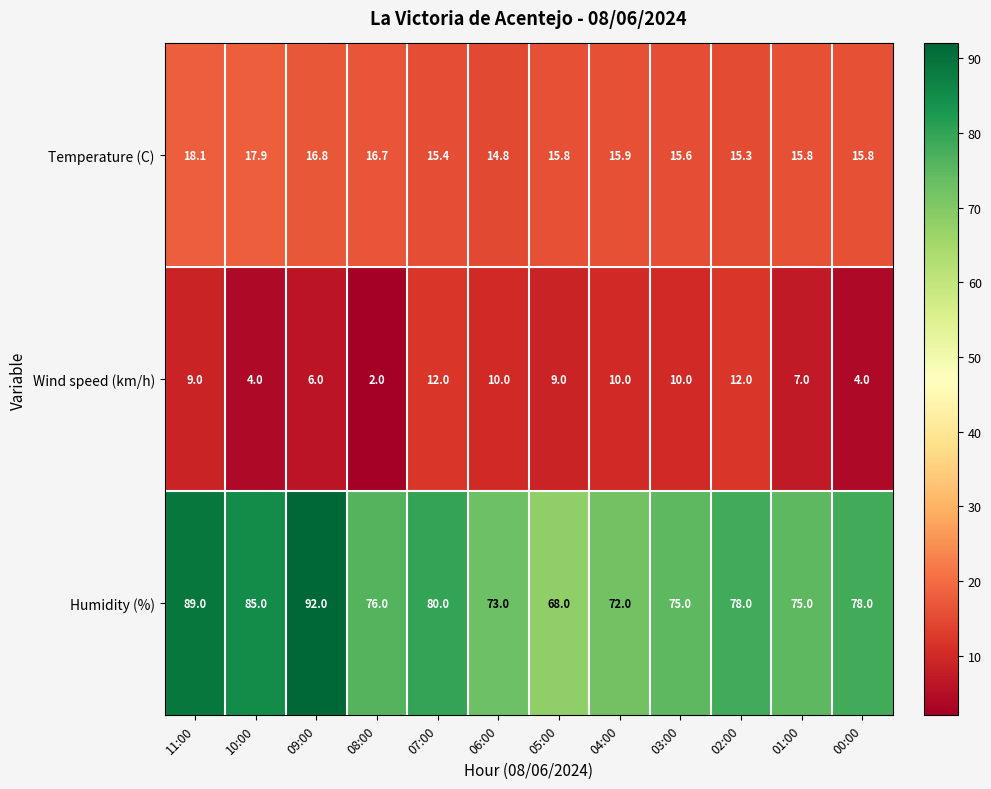

Which series changed the most between 10:00 and 09:00?

Humidity (%)